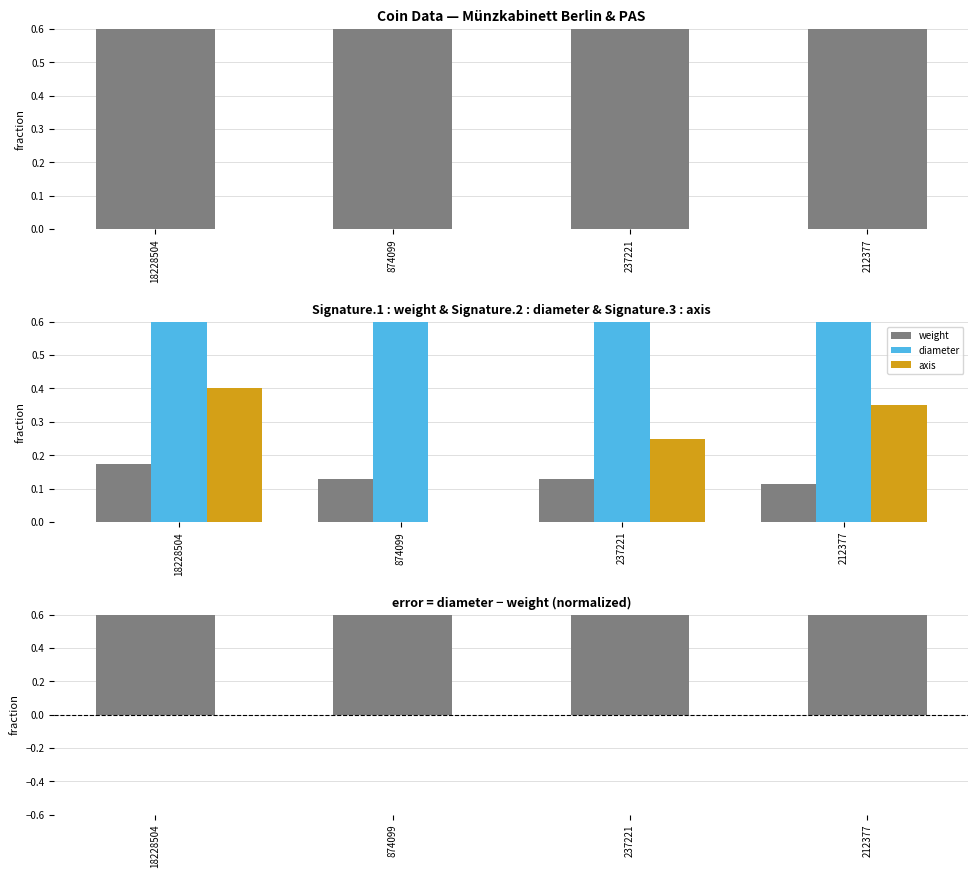

Which series has the largest total across all categories?

diameter